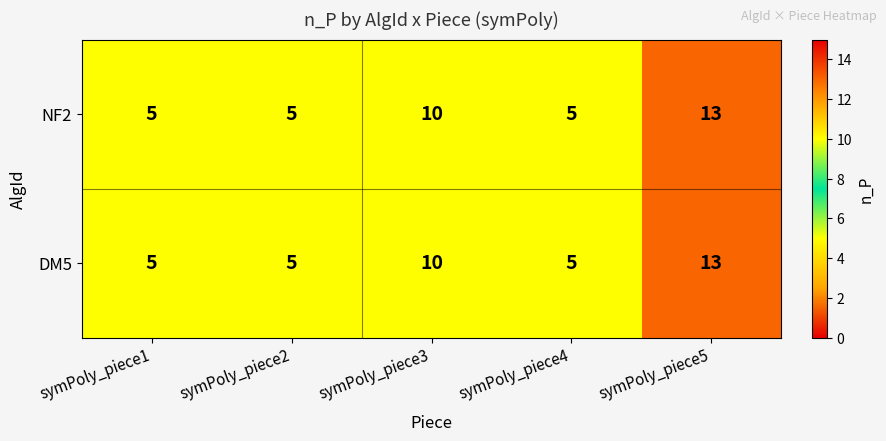

Is it true that DM5 equals 3 at symPoly_piece2?

False